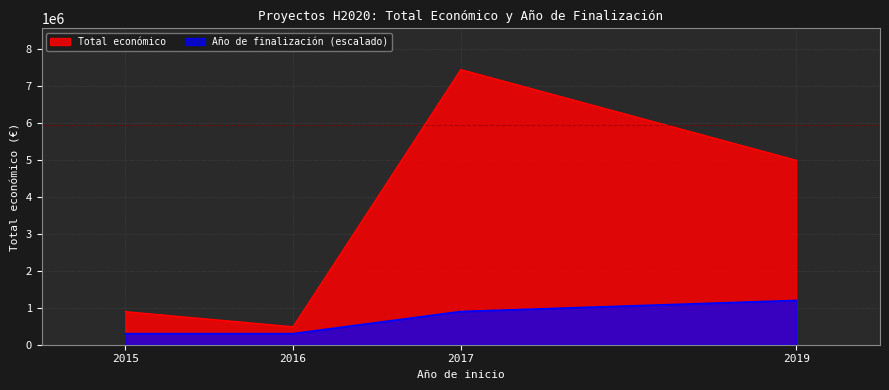

Which label corresponds to the largest value in the chart?

2017